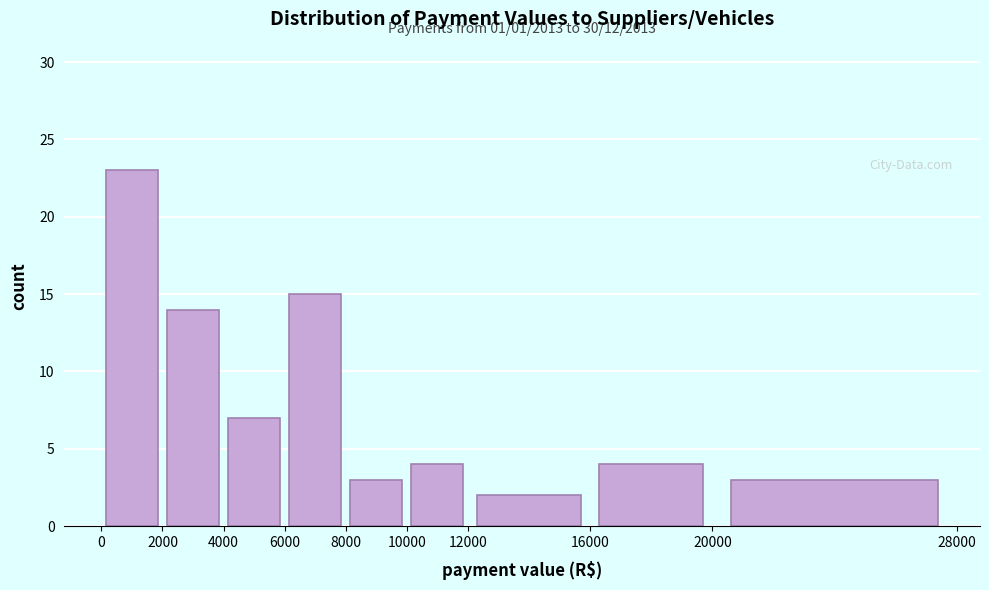

Over which range of the x-axis is the bar tallest?

0 to 2000